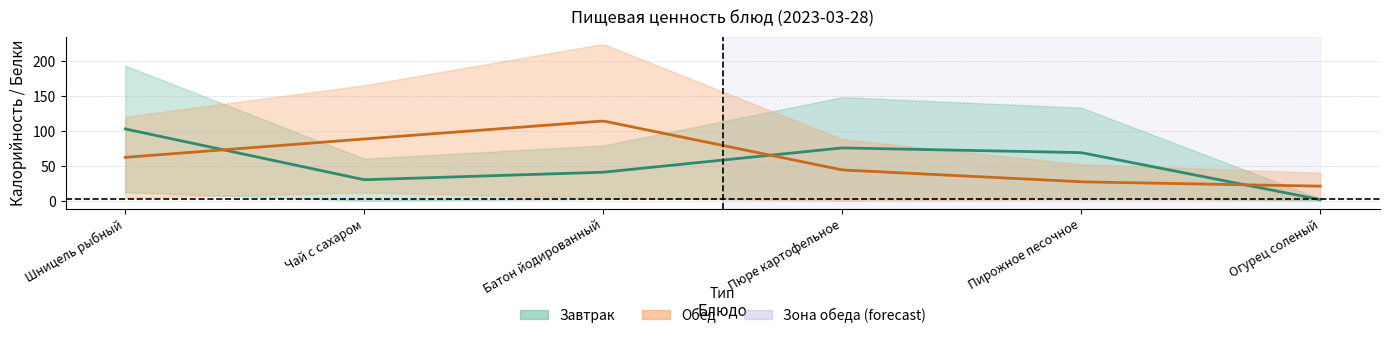

What is the difference between the maximum and minimum values in the Breakfast_Calories series?

190.0